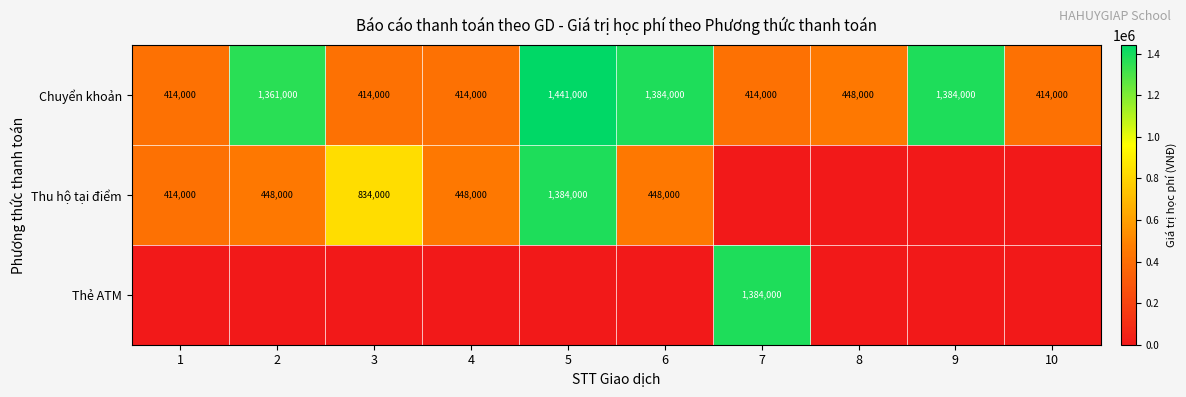

What is the lowest value of the Chuyển khoản series?

414000